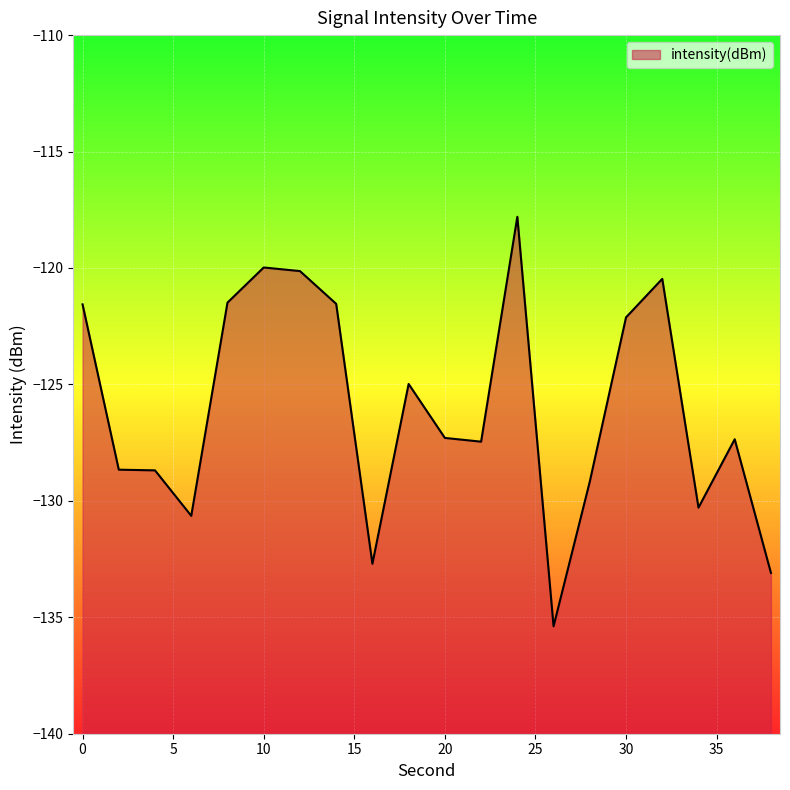

Is it true that the value at 24 is -117.8?

True